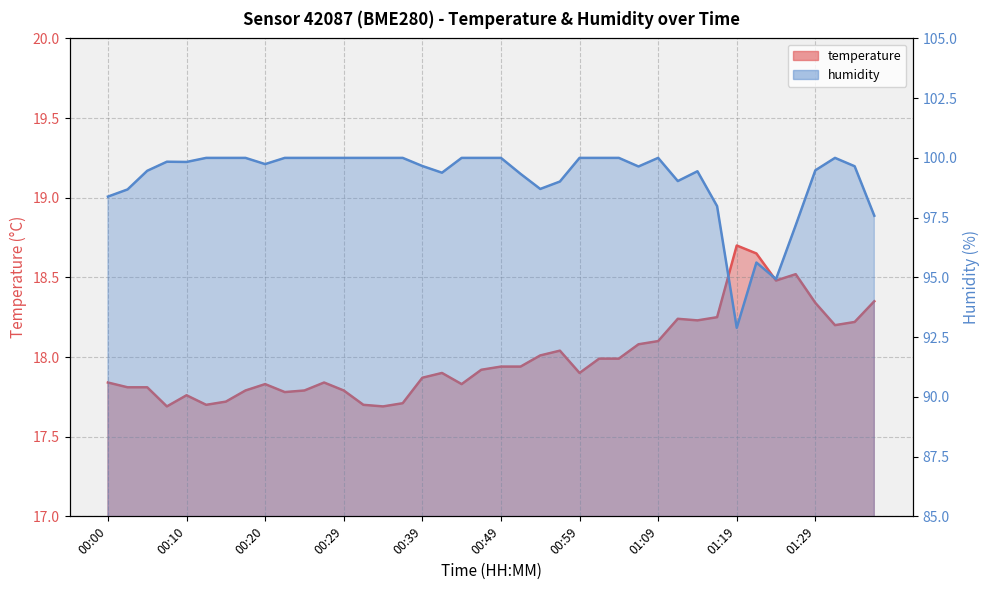

What is the approximate value of humidity at 01:04?

100.0